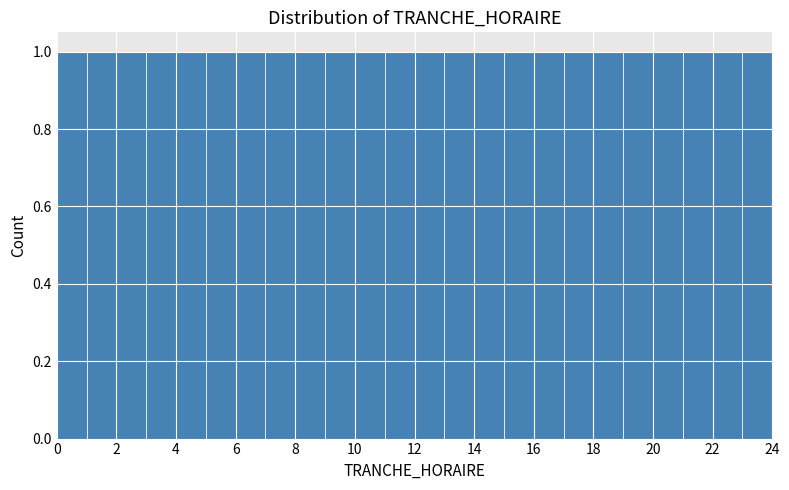

Reading left to right, list every bar in this chart as the range it spans on the x-axis followed by its height. The values are not printed on the chart, so give them approximately, as read against the axis.

0 to 1: 1
1 to 2: 1
2 to 3: 1
3 to 4: 1
4 to 5: 1
5 to 6: 1
6 to 7: 1
7 to 8: 1
8 to 9: 1
9 to 10: 1
10 to 11: 1
11 to 12: 1
12 to 13: 1
13 to 14: 1
14 to 15: 1
15 to 16: 1
16 to 17: 1
17 to 18: 1
18 to 19: 1
19 to 20: 1
20 to 21: 1
21 to 22: 1
22 to 23: 1
23 to 24: 1